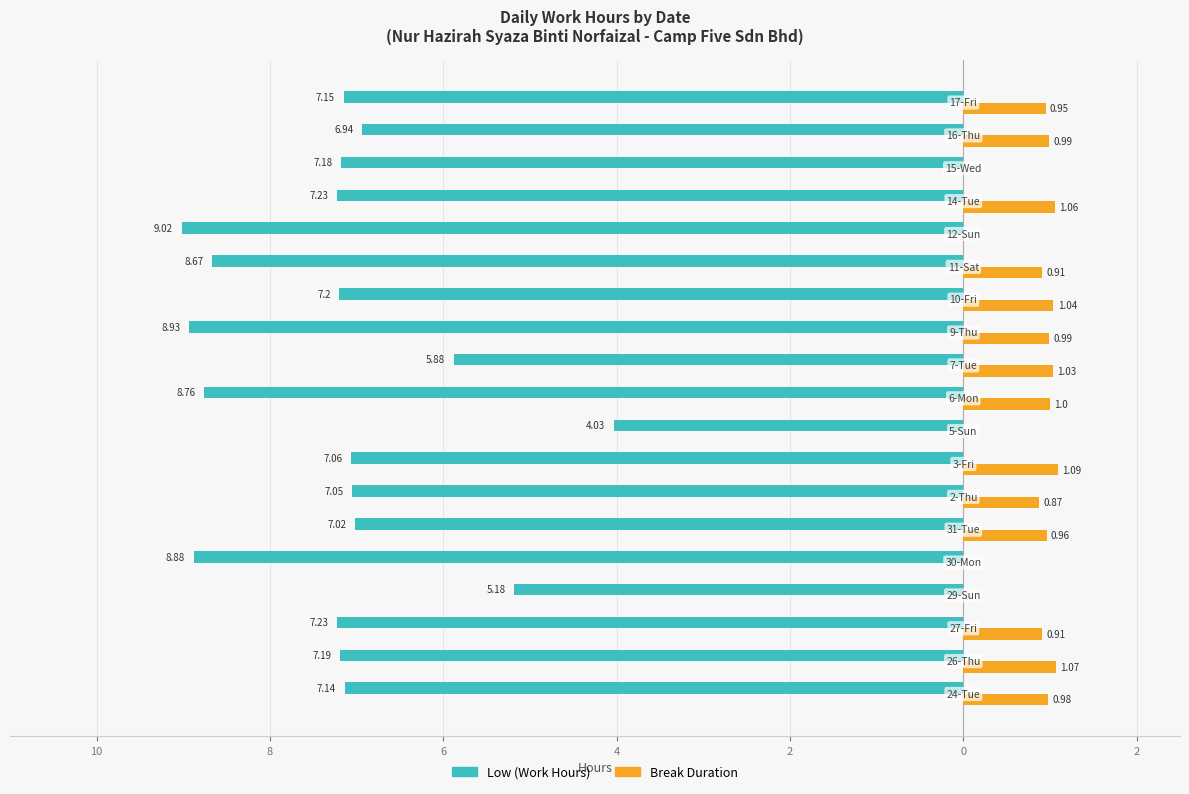

What are all the series names shown in the legend?

Low (Work Hours), Break Duration